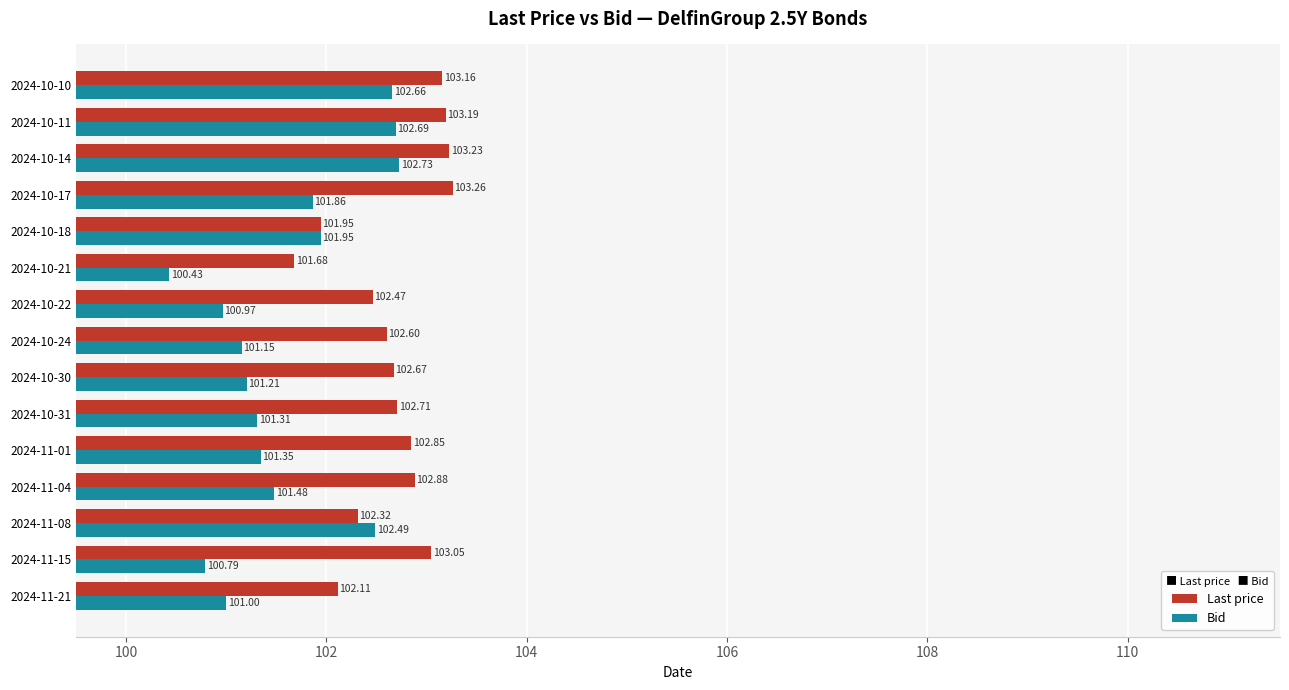

List the series in order of their overall mean, lowest first.

Bid, Last price